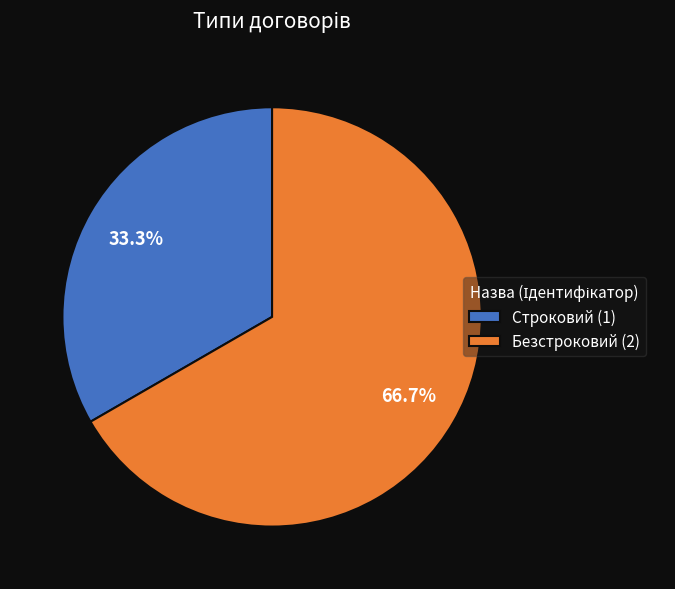

Combined, do Строковий and Безстроковий account for over 50%?

Yes